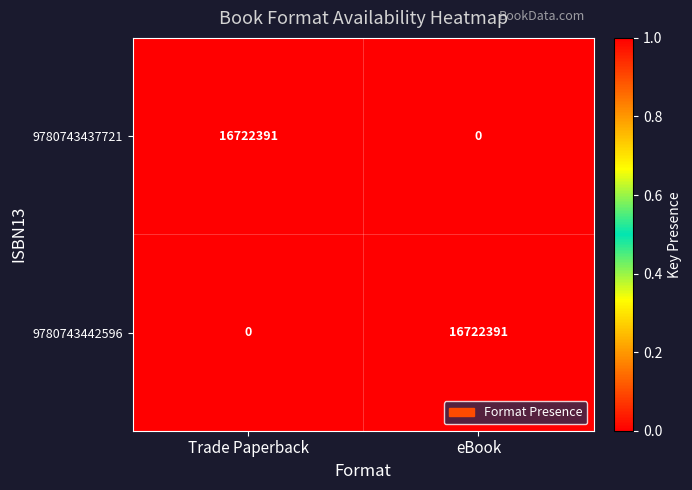

What is the difference between the highest and lowest values at Trade Paperback?

16722391